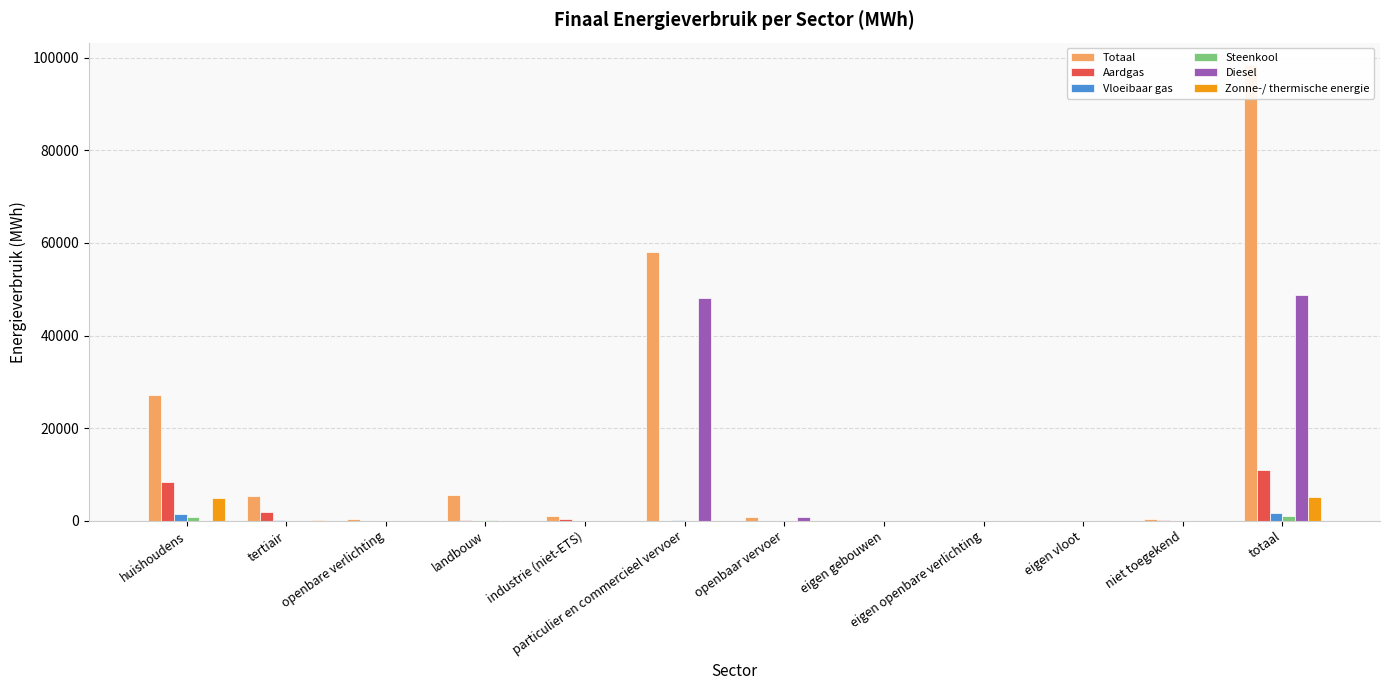

At which category is the sum across all series the highest?

totaal